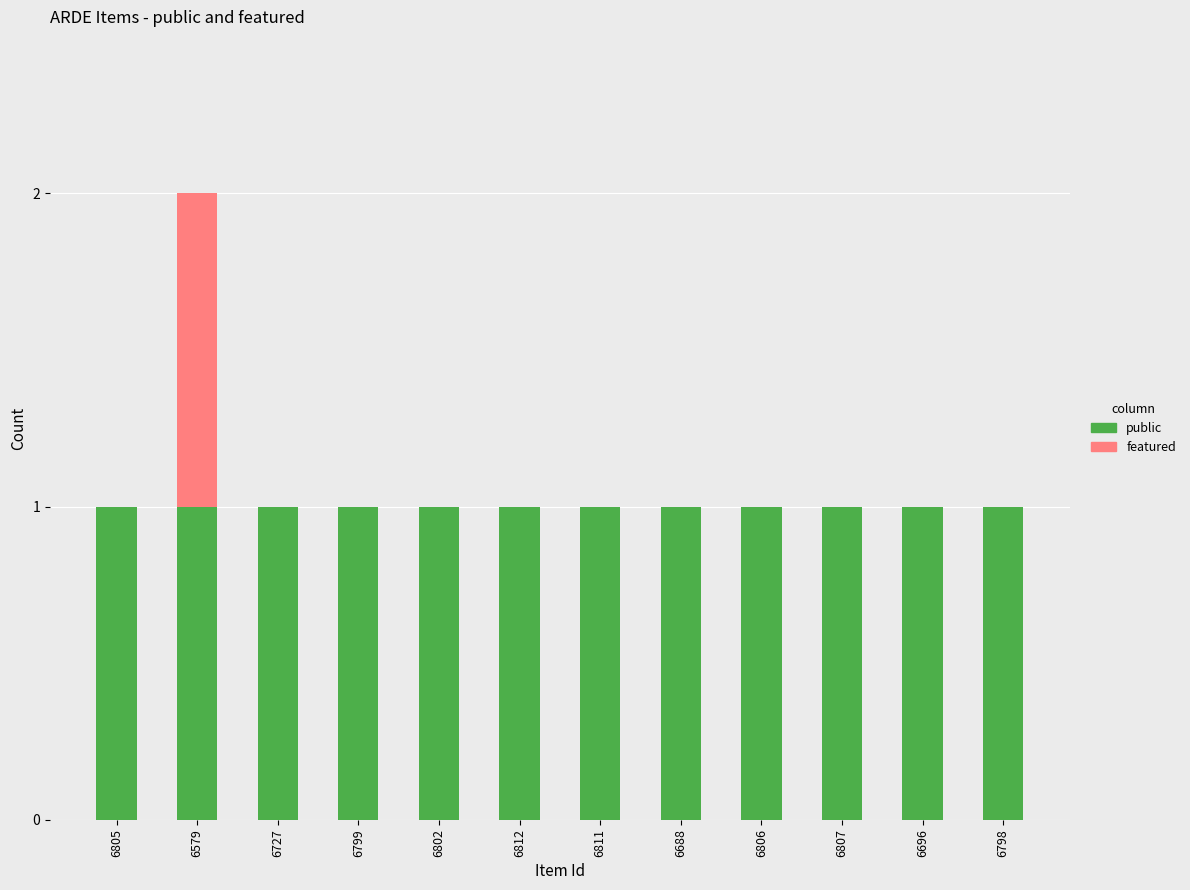

What are all the series names shown in the legend?

public, featured